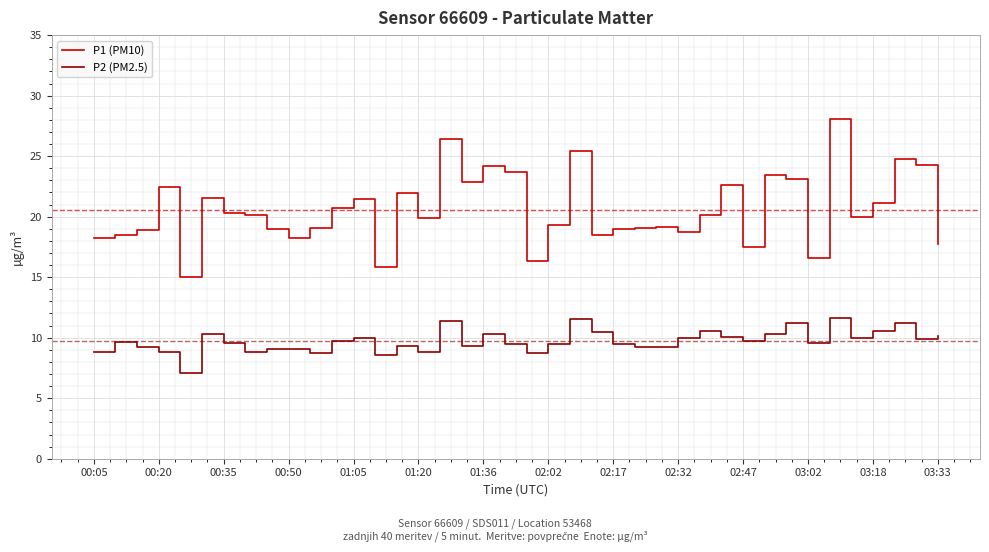

Does the chart have visible grid lines?

Yes